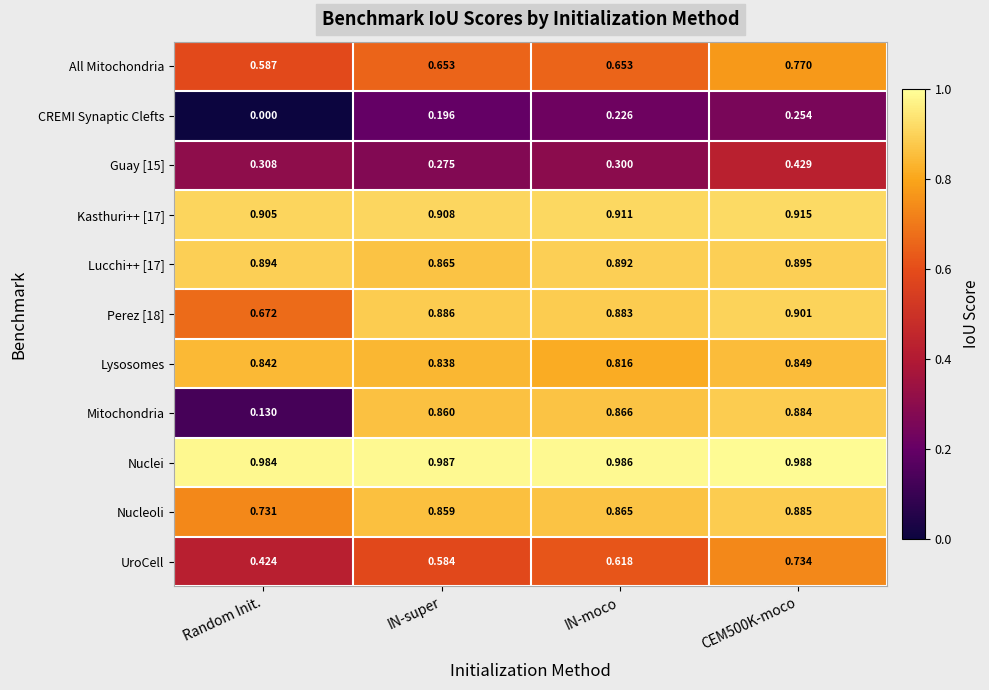

At which label is Mitochondria closest to 0?

Random Init.